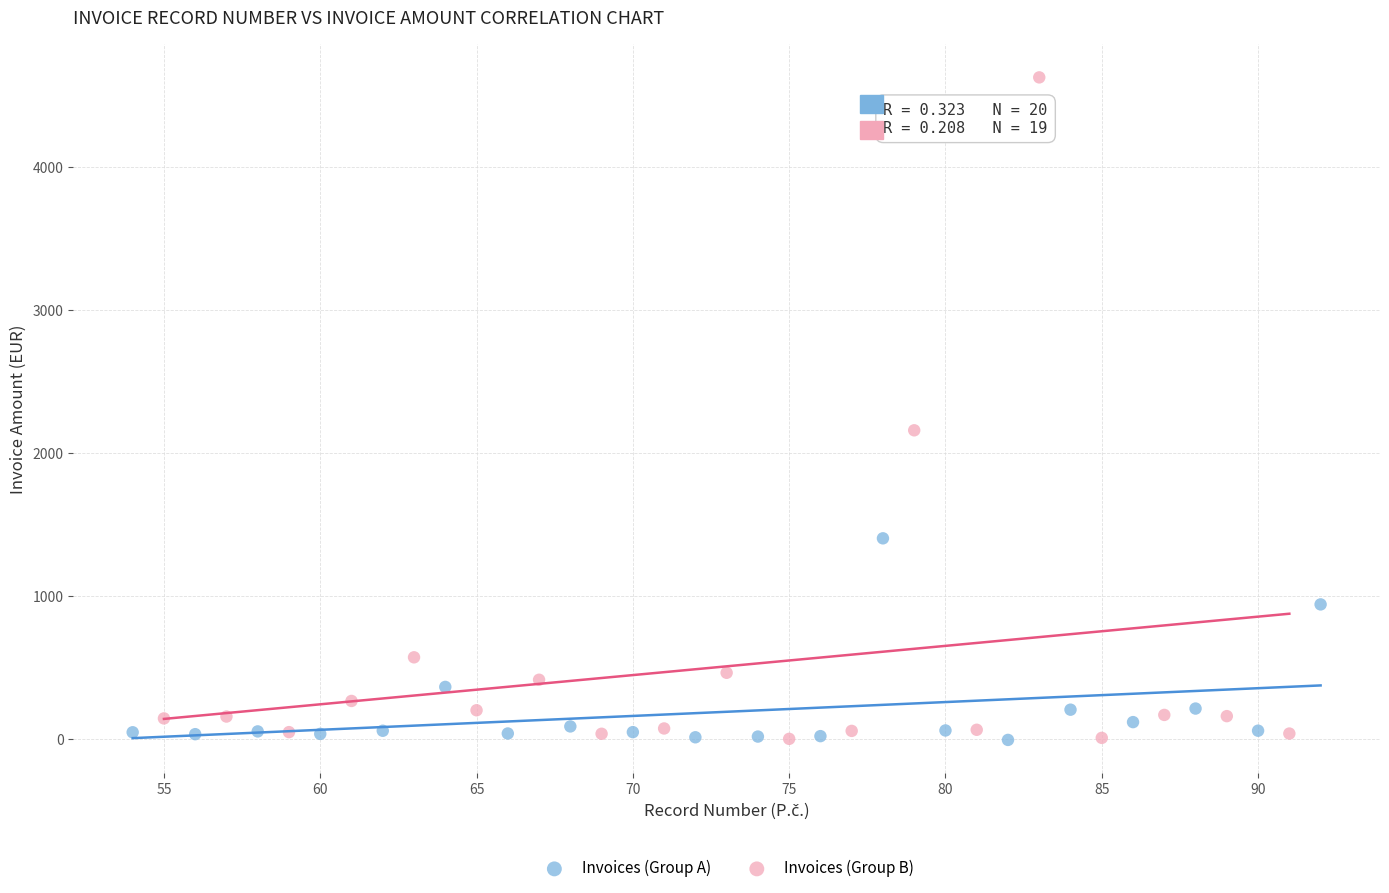

Which series contains the highest Y value?

Invoices (Group B)